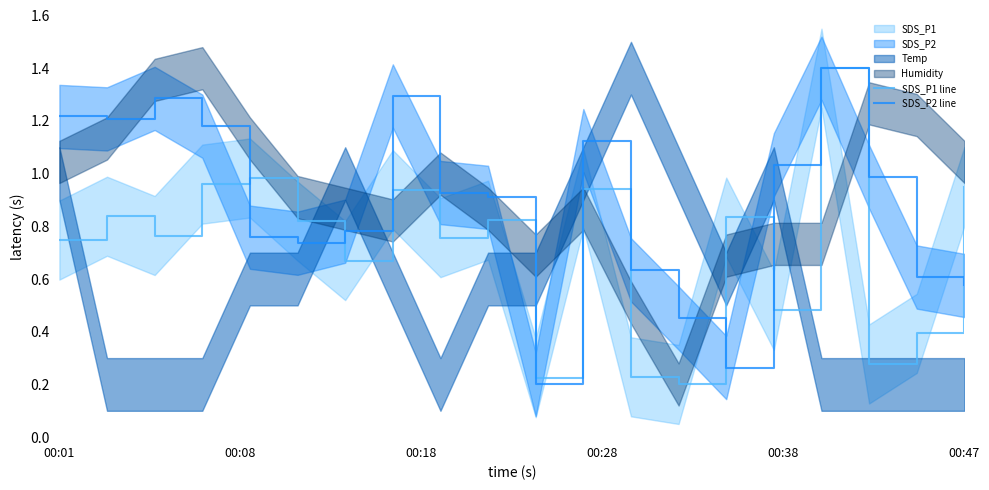

What is the difference between the maximum and second lowest values in the SDS_P2 line series?

1.1